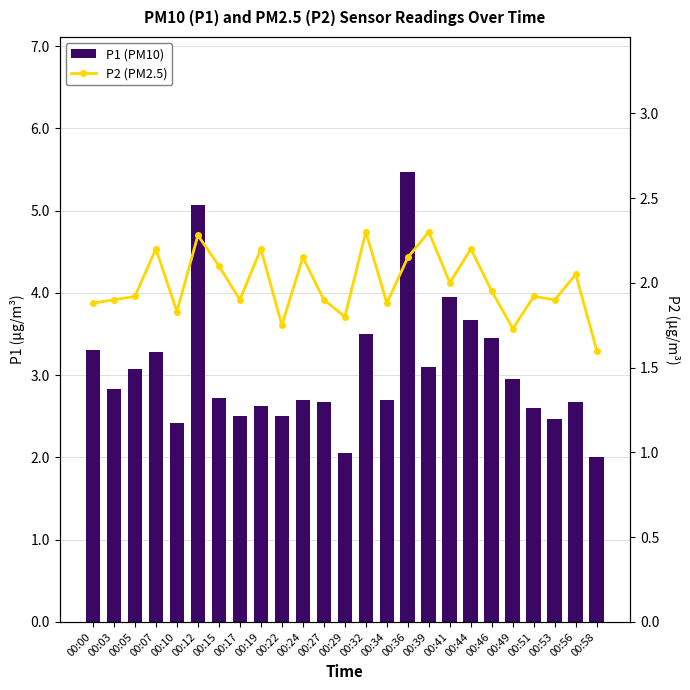

Rank the series at 00:05 from highest to lowest value.

P1 (PM10), P2 (PM2.5)